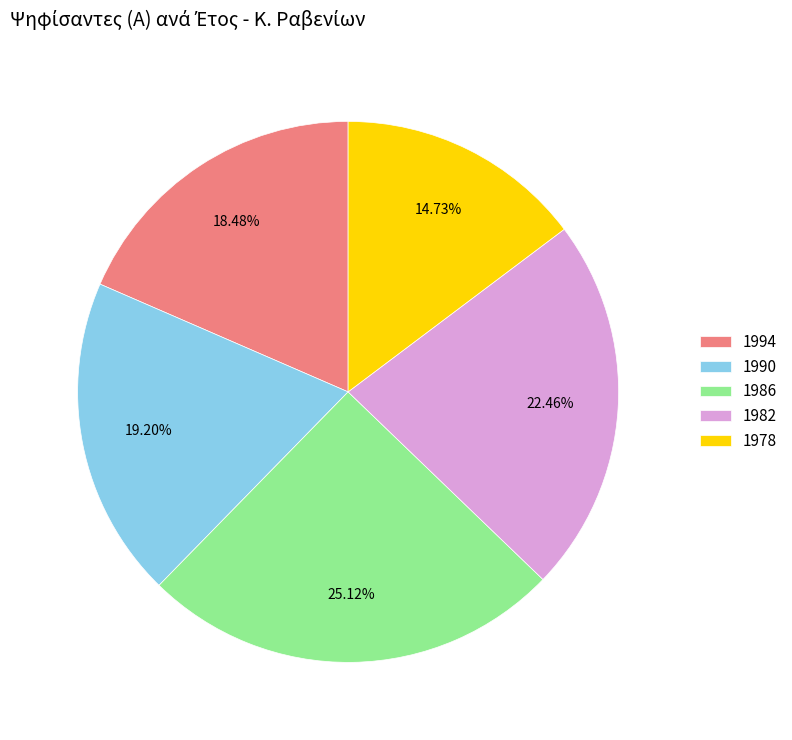

What is the total percentage of 1982 and 1978?

37.2%